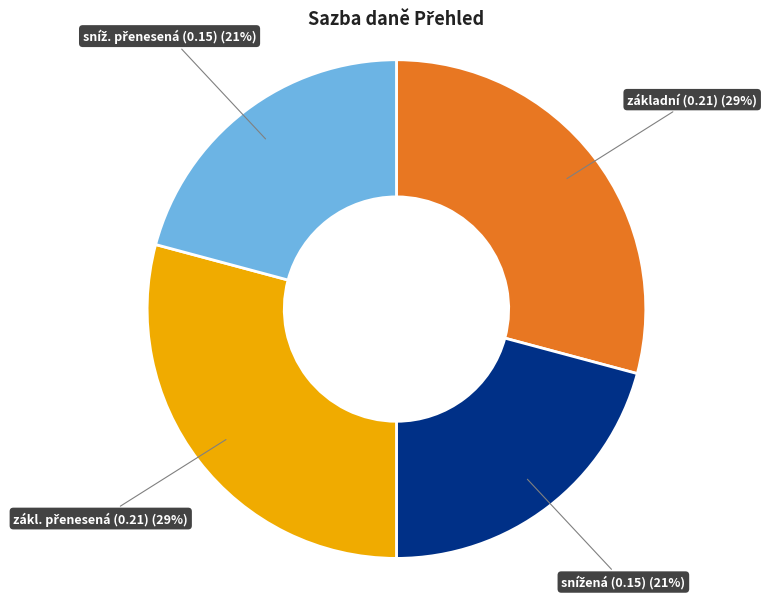

Is it true that základní (0.21) (29%) is 29% of the pie?

True